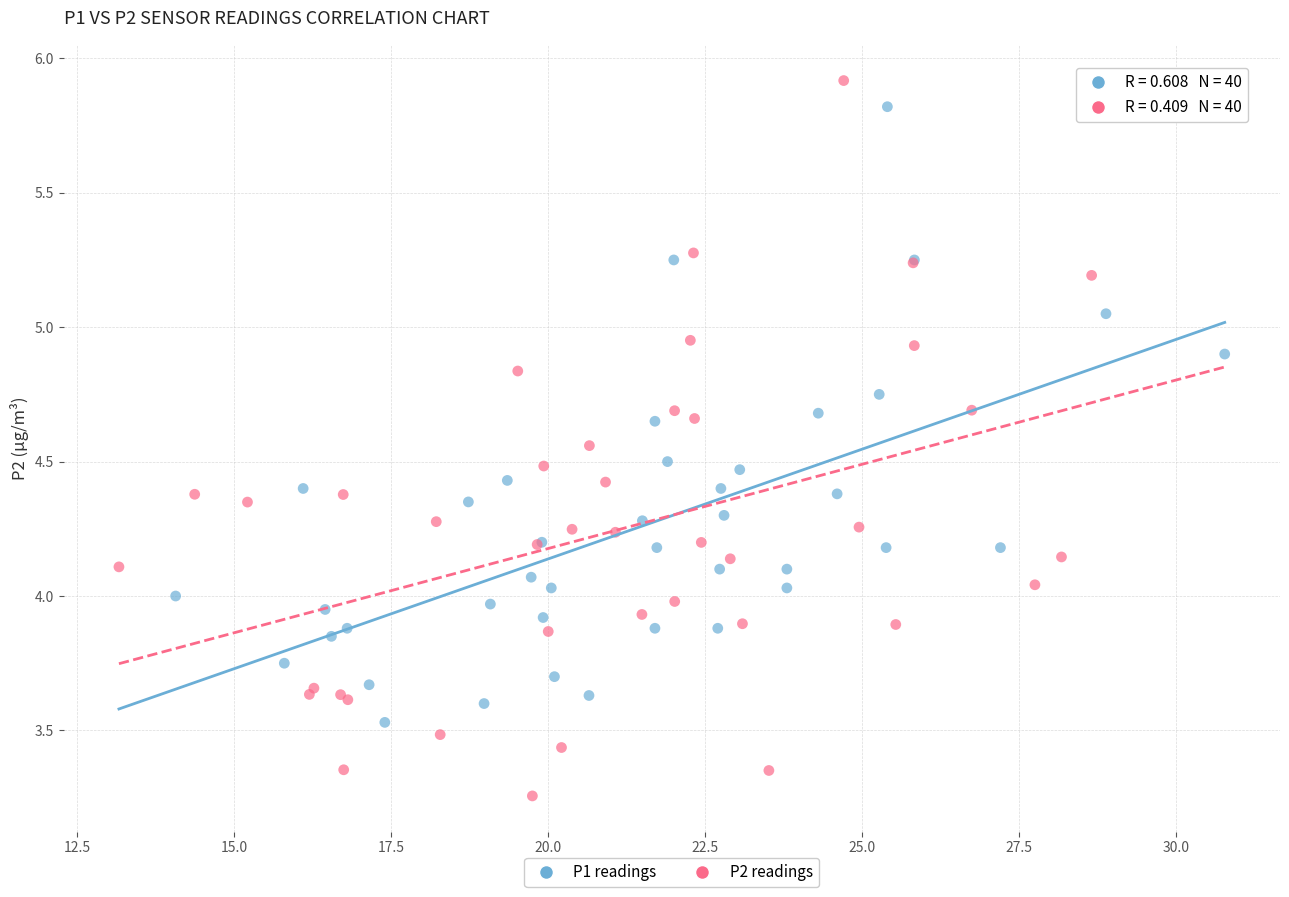

Which series reaches the minimum Y coordinate?

P2 readings